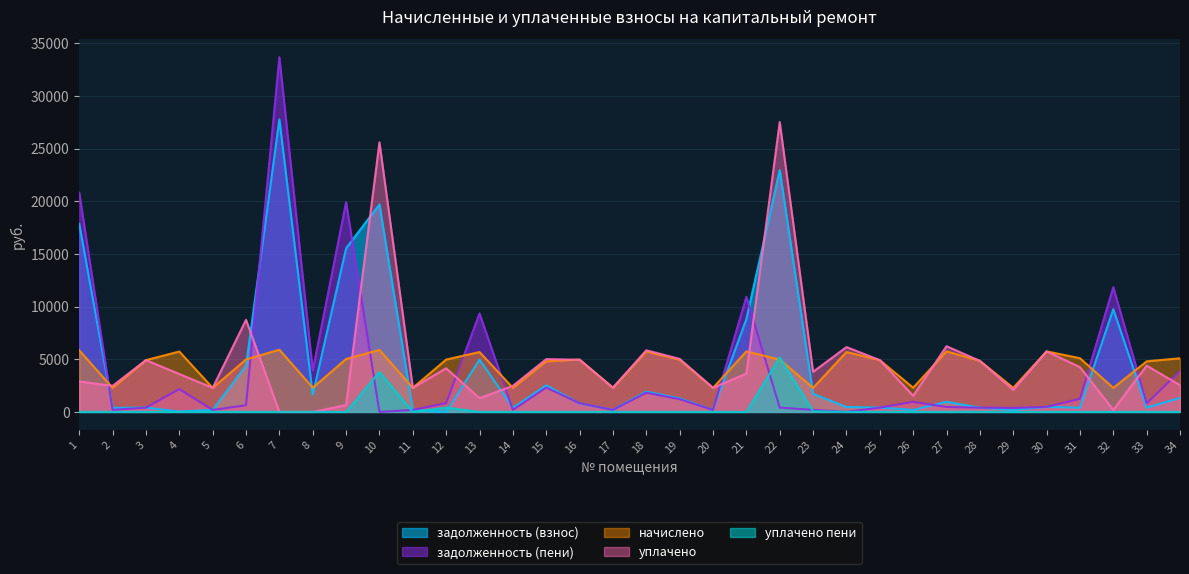

Where is задолженность (пени) nearest to the value 16844?

9